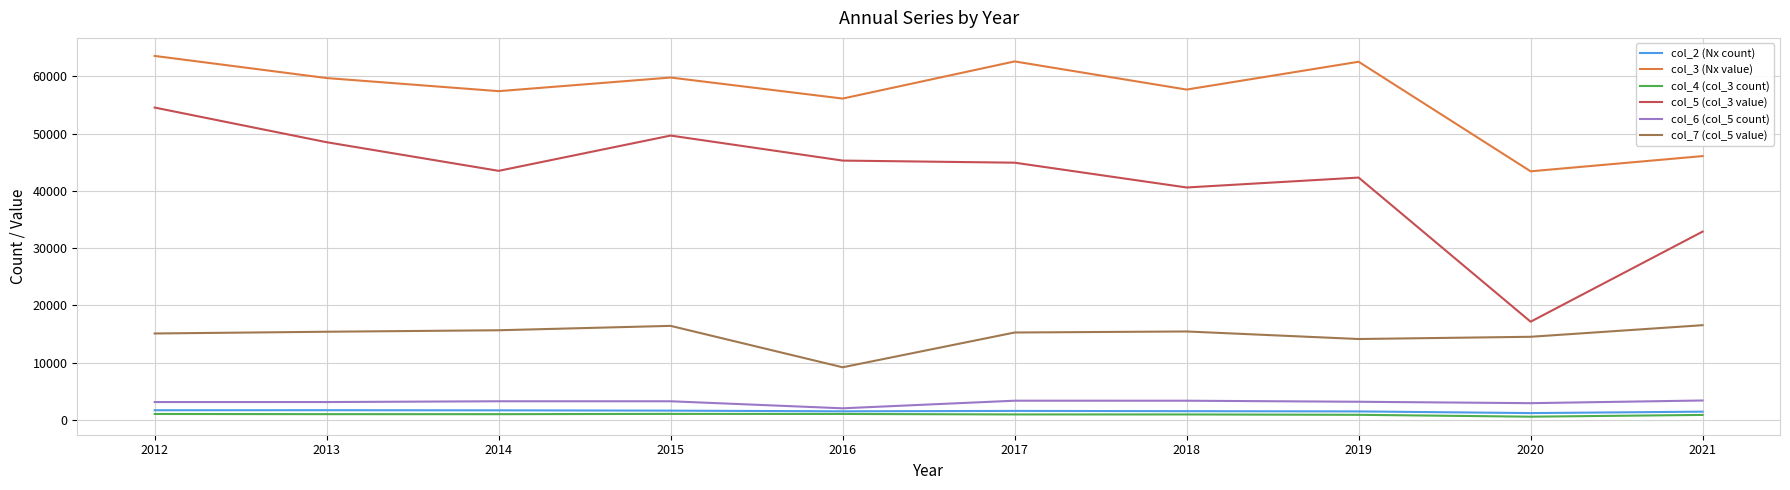

The col_6 (col_5 count) series shows 5601 at 2019. True or false?

False